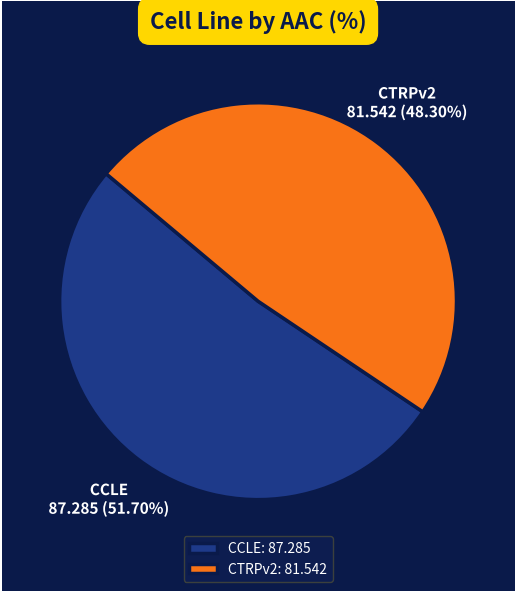

Is there any slice that represents more than half of the pie?

Yes